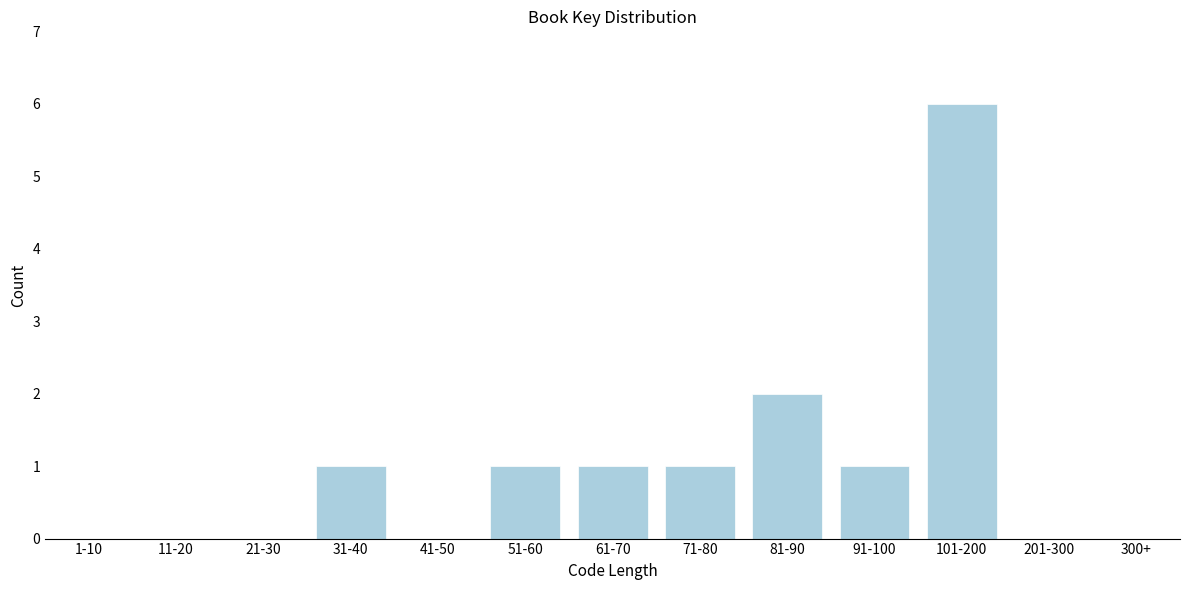

Reading left to right, what are all the values shown in this chart?

1-10=0	11-20=0	21-30=0	31-40=1	41-50=0	51-60=1	61-70=1	71-80=1	81-90=2	91-100=1	101-200=6	201-300=0	300+=0